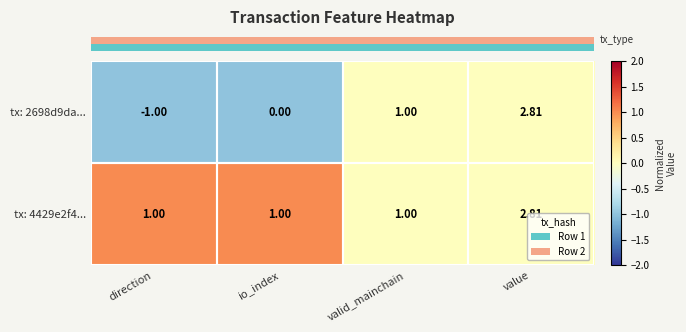

Where is tx: 2698d9da... nearest to the value 0?

io_index